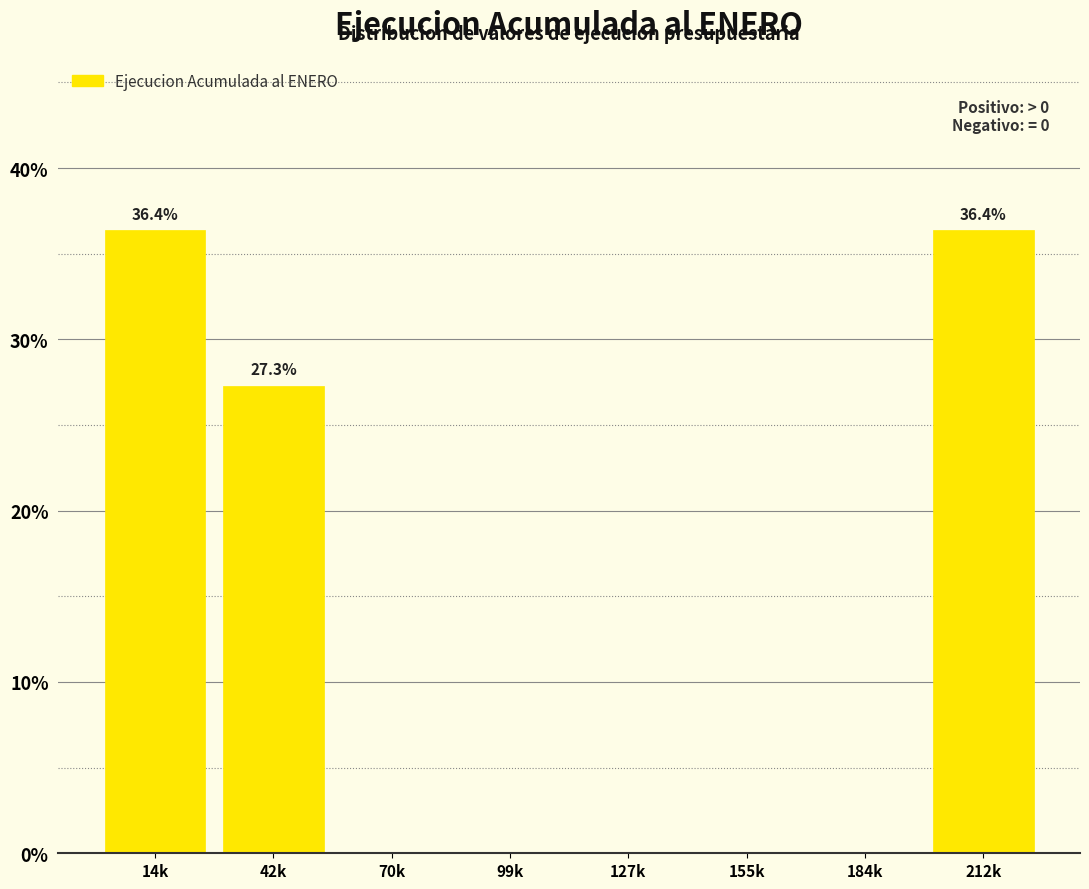

Reading left to right, what are all the values shown in this chart?

14k=36.4	42k=27.3	70k=0.0	99k=0.0	127k=0.0	155k=0.0	184k=0.0	212k=36.4